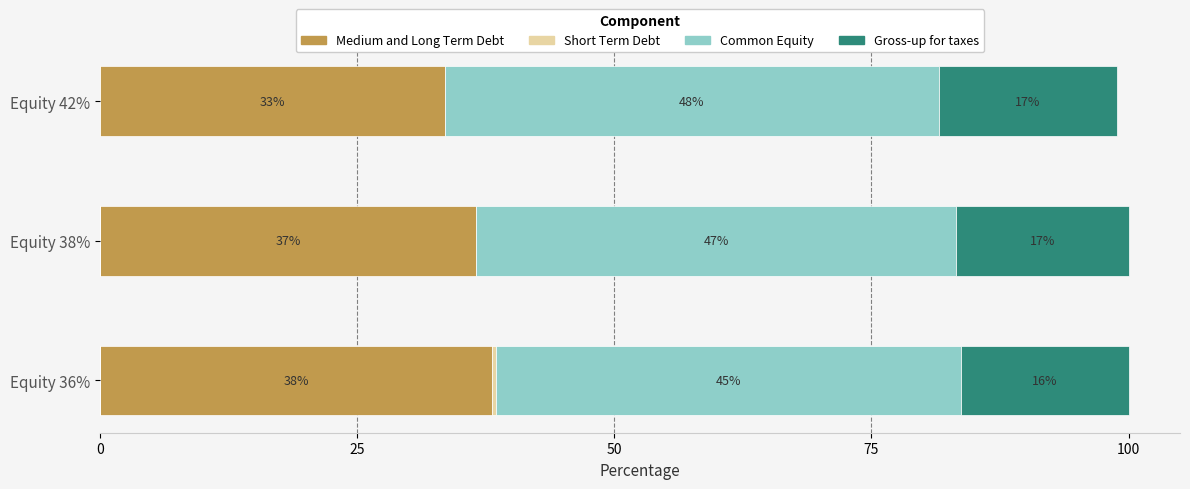

Which series has the largest total across all categories?

Common Equity